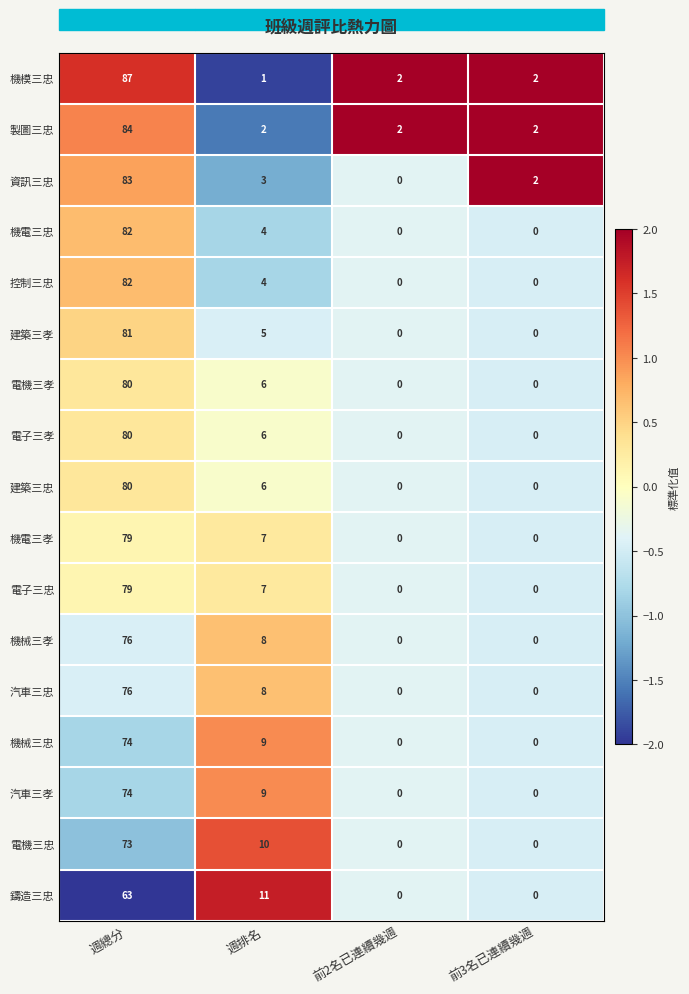

Between 週總分 and 週排名, which series saw the biggest shift?

機模三忠